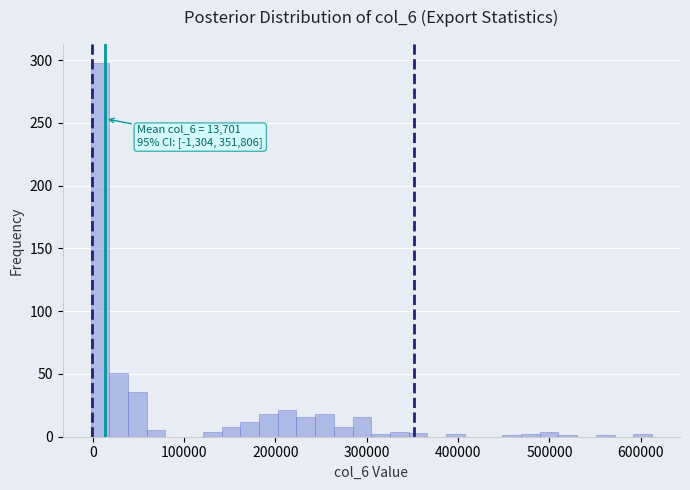

Read against the x-axis, roughly where is the centre of the tallest bar?

10000